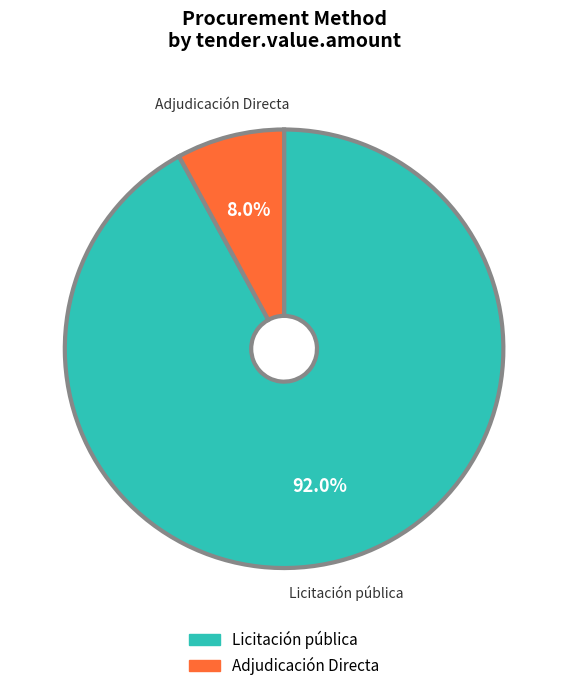

How many segments does this pie chart have?

2